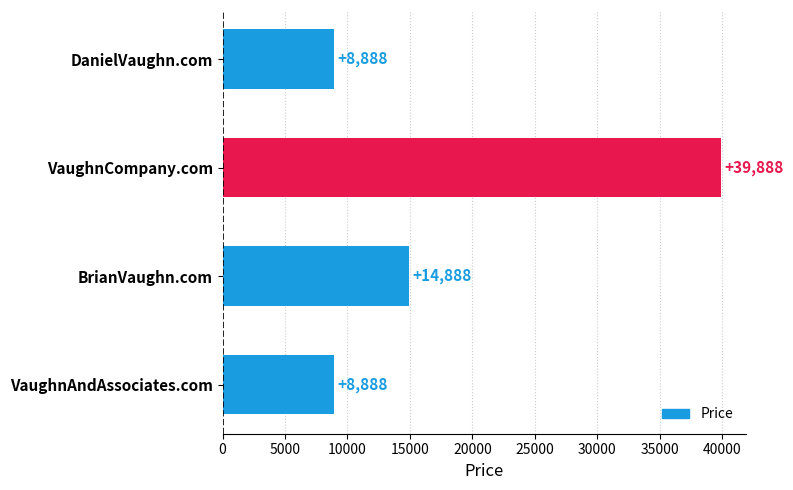

Where is the data nearest to the value 24388?

BrianVaughn.com